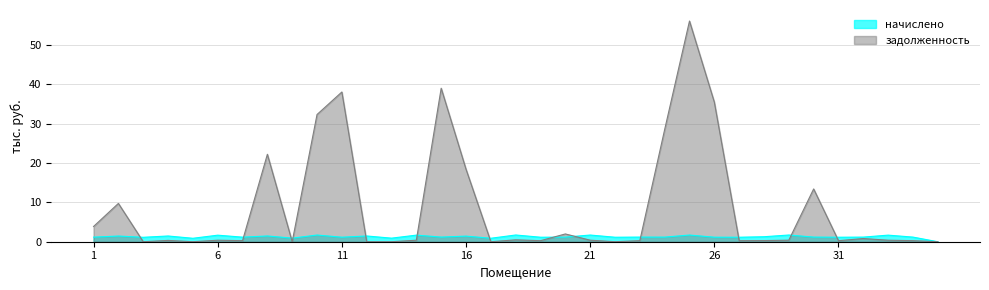

Where do начислено and задолженность first cross each other?

2 and 3